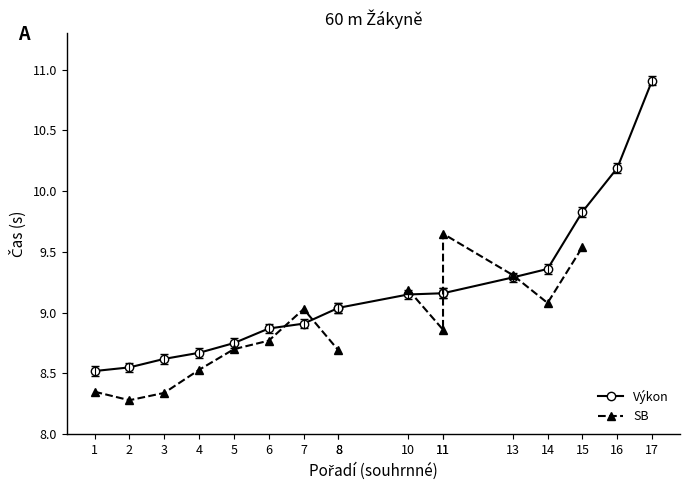

What is the total value across all series at 15?

19.4